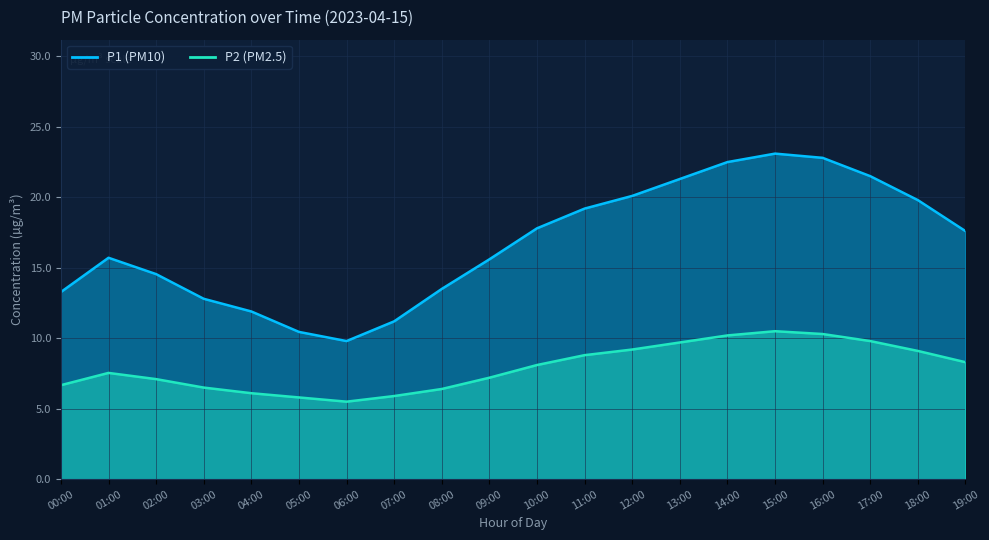

Reading left to right, extract all data points from this chart.

P1: 13.3	15.7	14.6	12.8	11.9	10.4	9.8	11.2	13.5	15.6	17.8	19.2	20.1	21.3	22.5	23.1	22.8	21.5	19.8	17.6
P2: 6.7	7.5	7.1	6.5	6.1	5.8	5.5	5.9	6.4	7.2	8.1	8.8	9.2	9.7	10.2	10.5	10.3	9.8	9.1	8.3